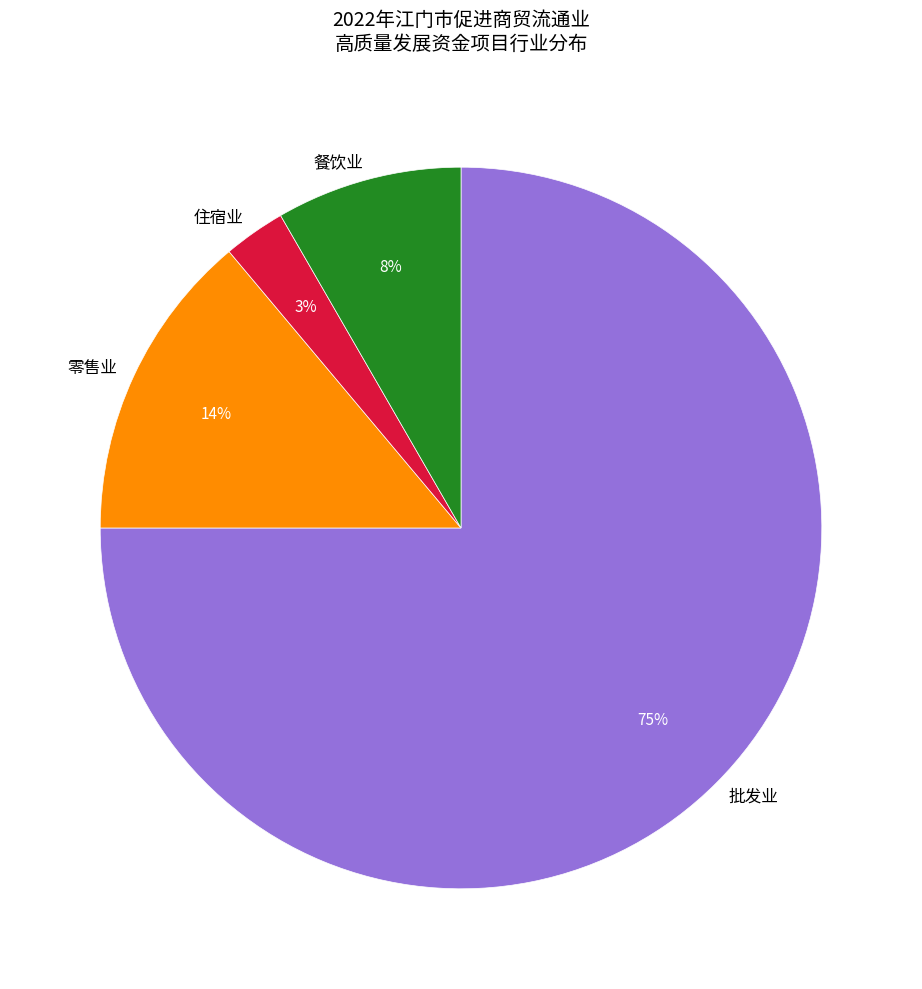

To the nearest percent, what is the combined percentage of 住宿业 and 餐饮业?

11%